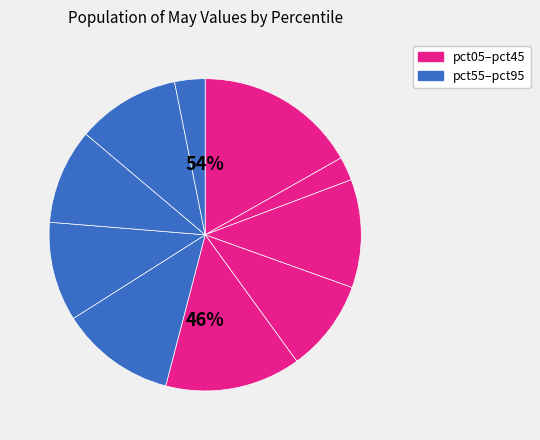

True or false: pct65 accounts for 10% of the total.

True